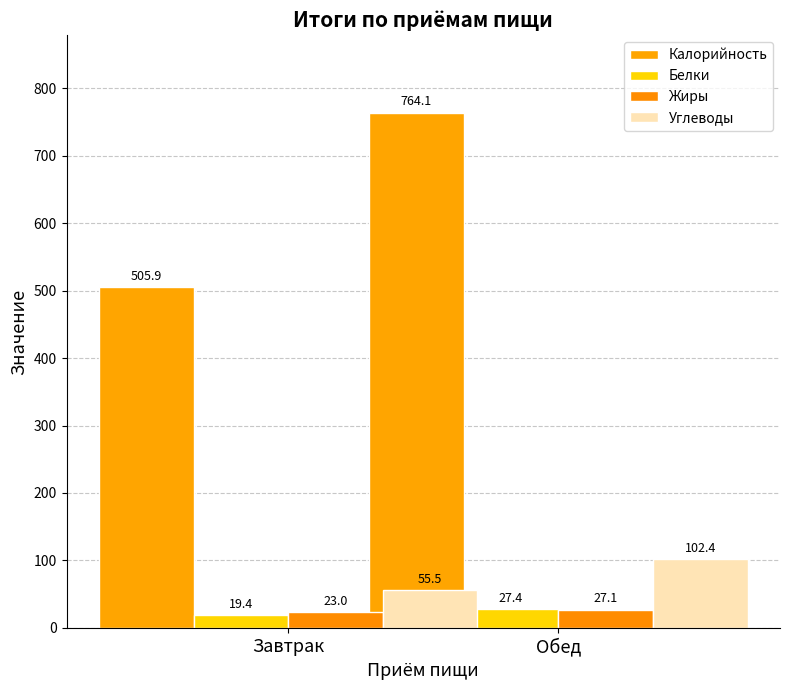

What is the spread (max minus min) of values at Завтрак?

486.5